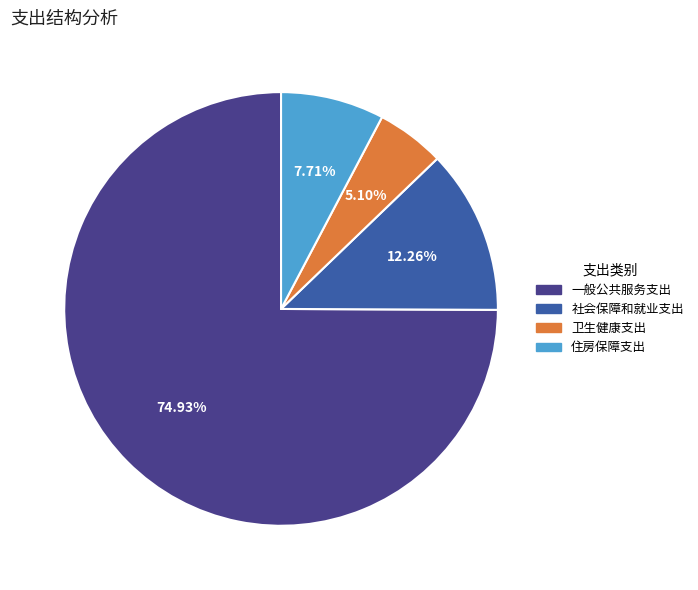

What is the ratio of the value at 卫生健康支出 to the value at 住房保障支出?

0.7